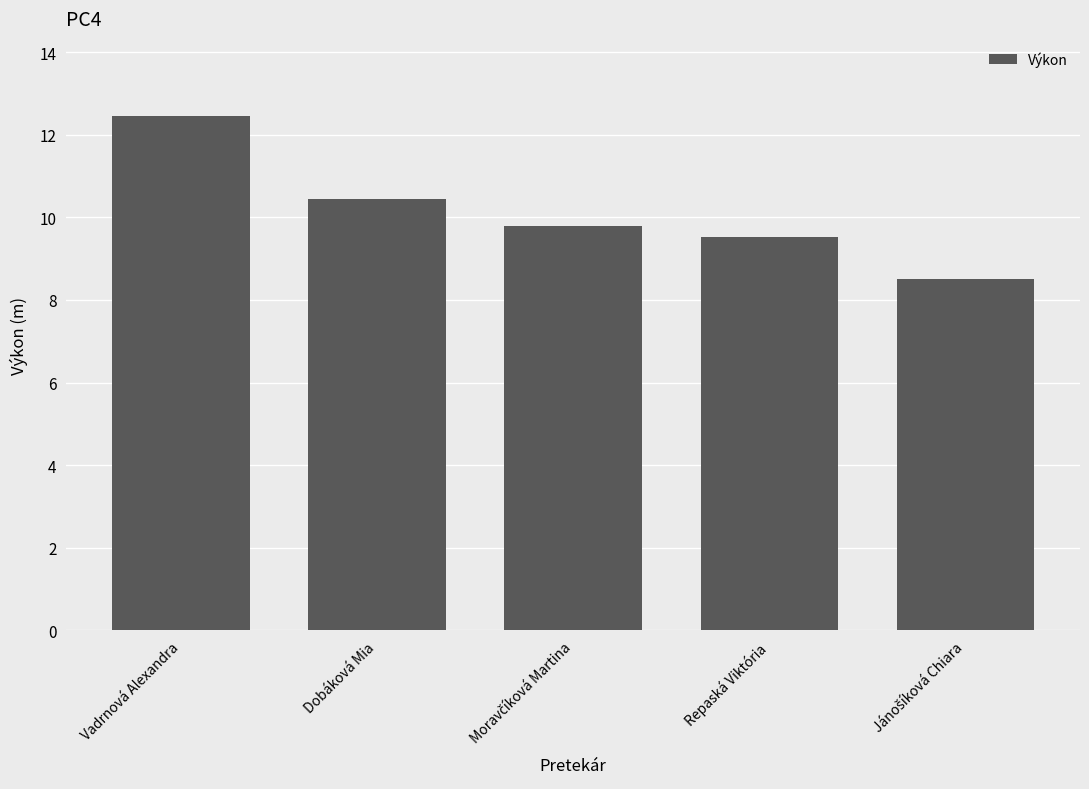

Does the chart contain stacked bars?

No